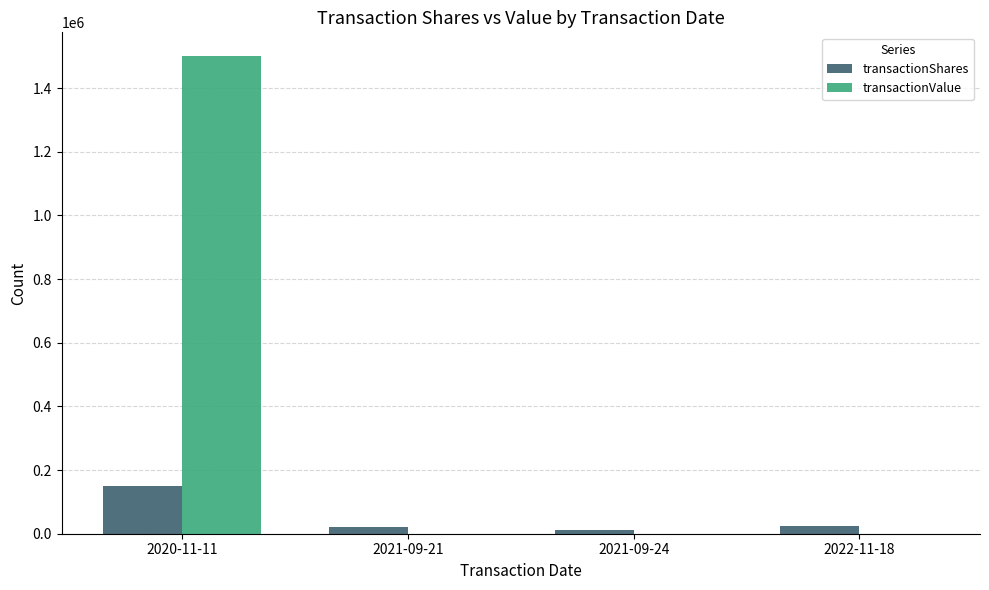

Which series has the largest total across all categories?

transactionValue